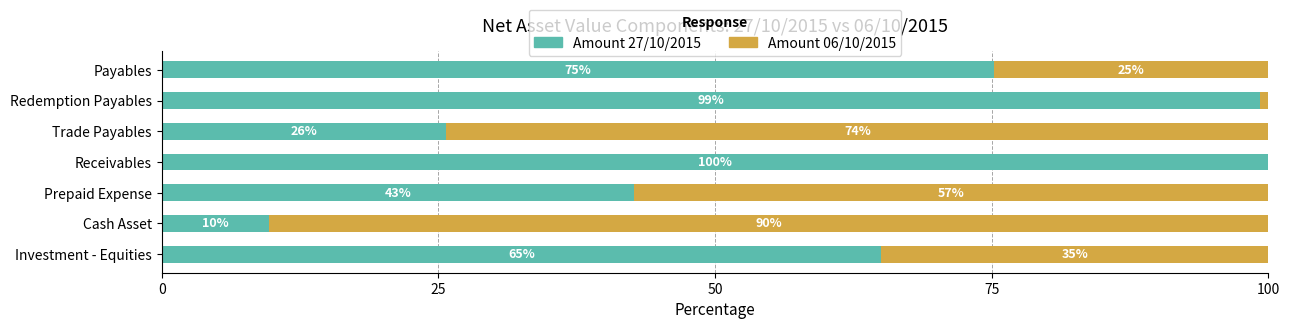

Is it true that Amount 27/10/2015 equals 42.7 at Prepaid Expense?

True